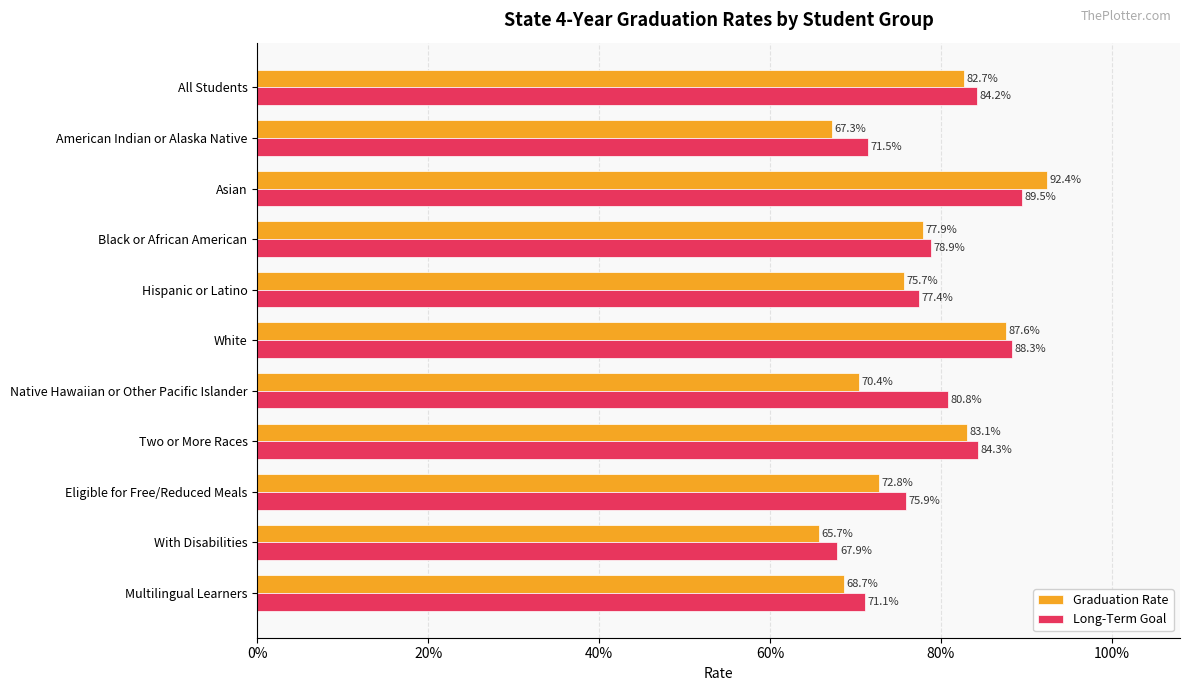

What is the sum of all Graduation Rate values?

8.4